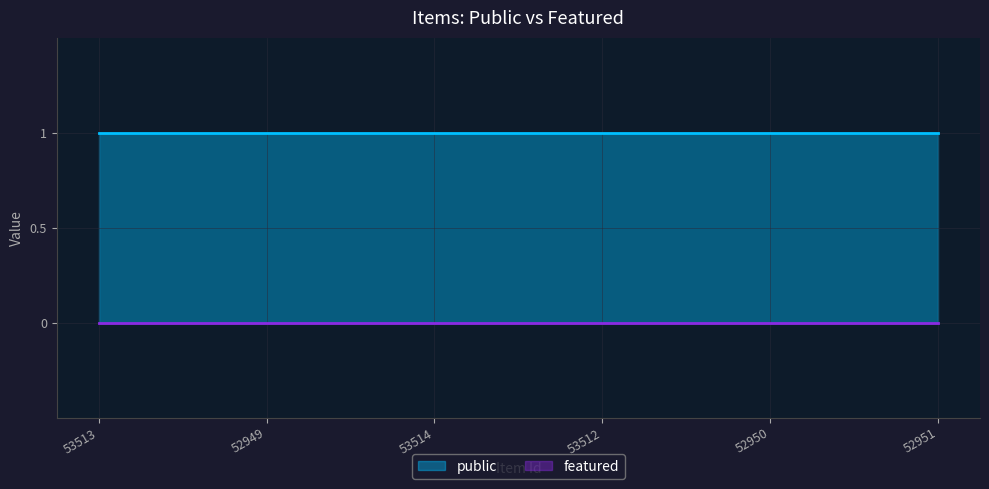

What are all the series names shown in the legend?

public, featured